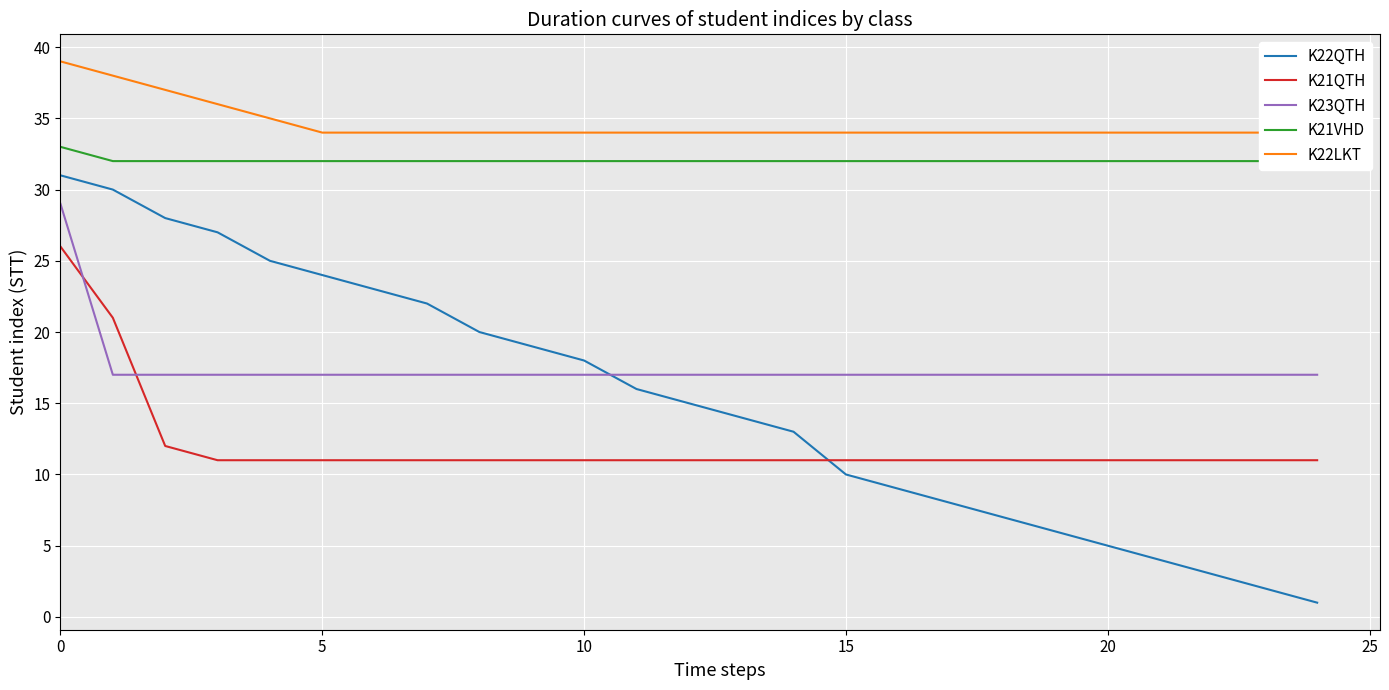

At how many categories does at least one series exceed 14?

25